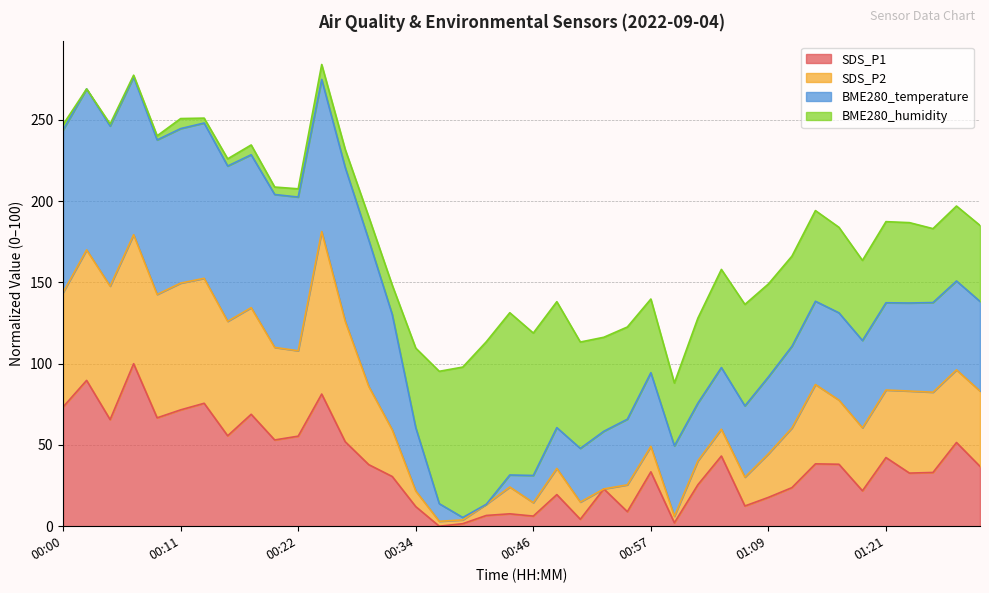

What is the highest value of the SDS_P1 series?

100.0